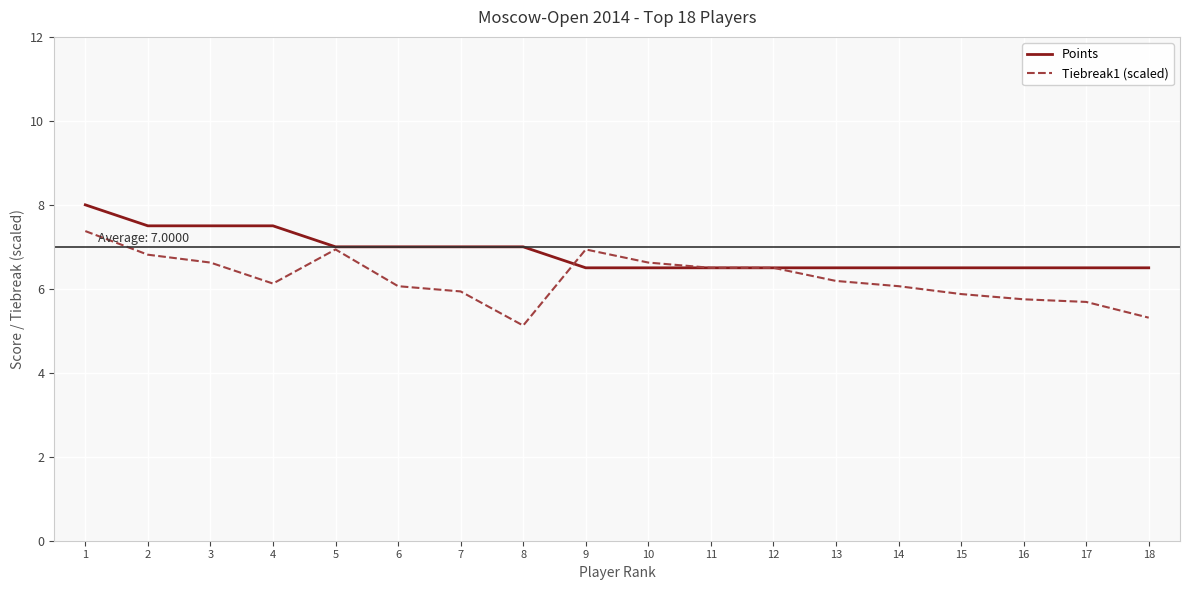

How many Points values are between 6 and 7?

14